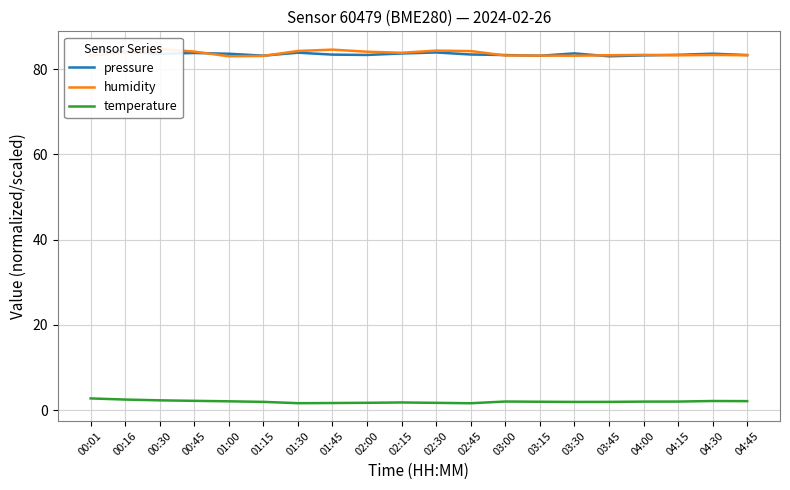

The humidity series shows 83.2 at 03:00. True or false?

True